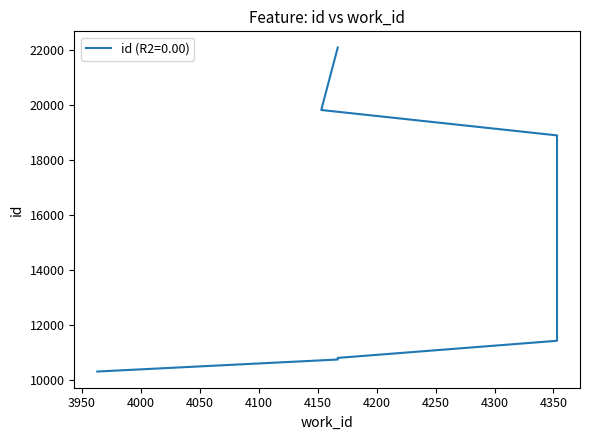

Reading left to right, what are all the values shown in this chart?

10313	10750	10751	10809	11432	18909	19833	22107